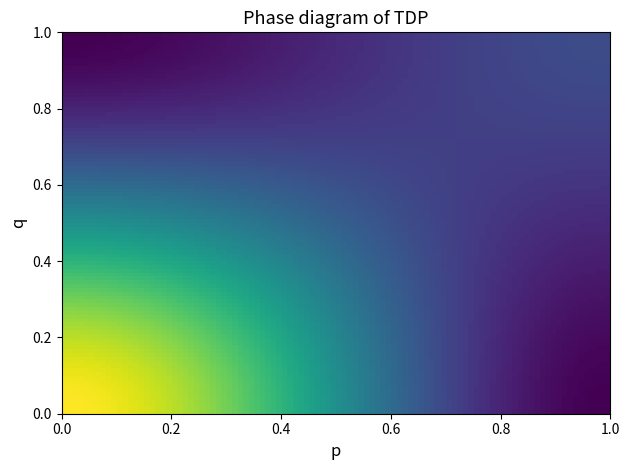

Is it true that 024479af29618f78b690696e675de88817e45c8 equals 9 at io_index?

False